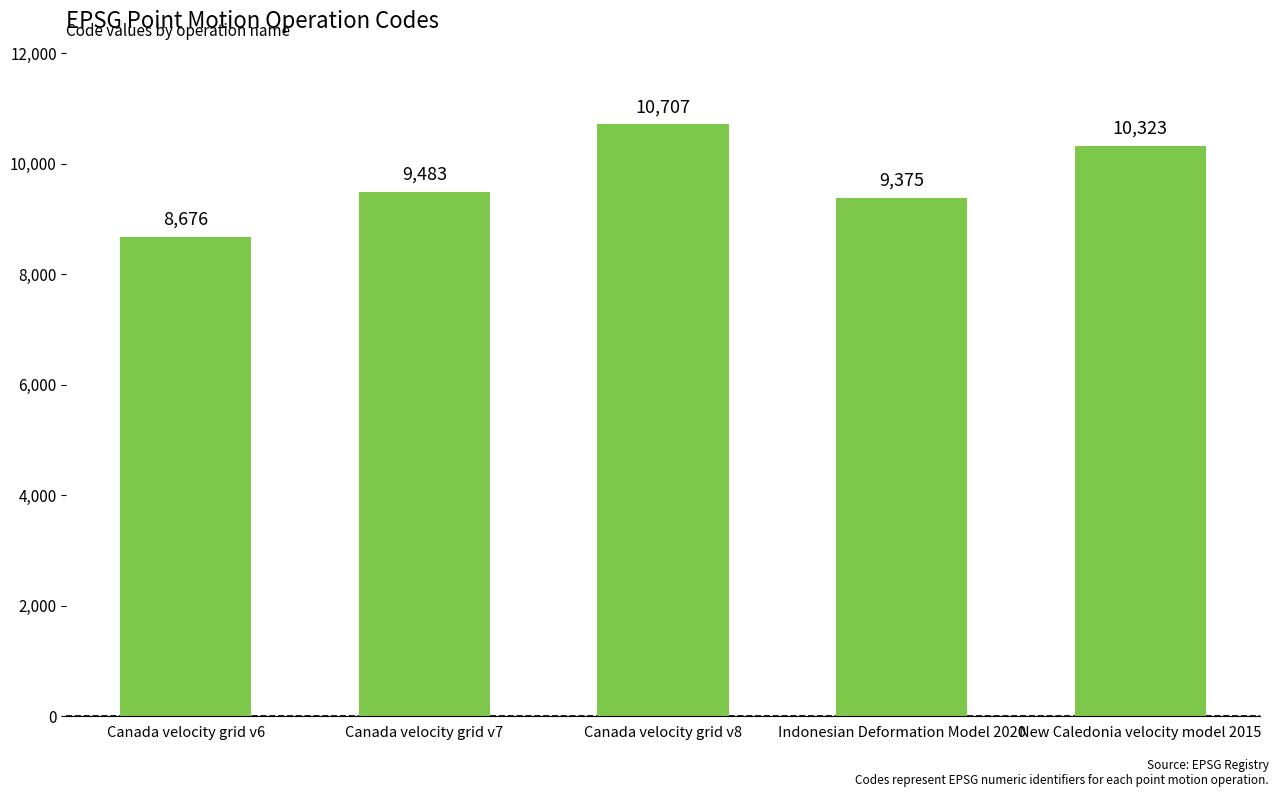

What is the difference between the maximum and minimum values?

2031